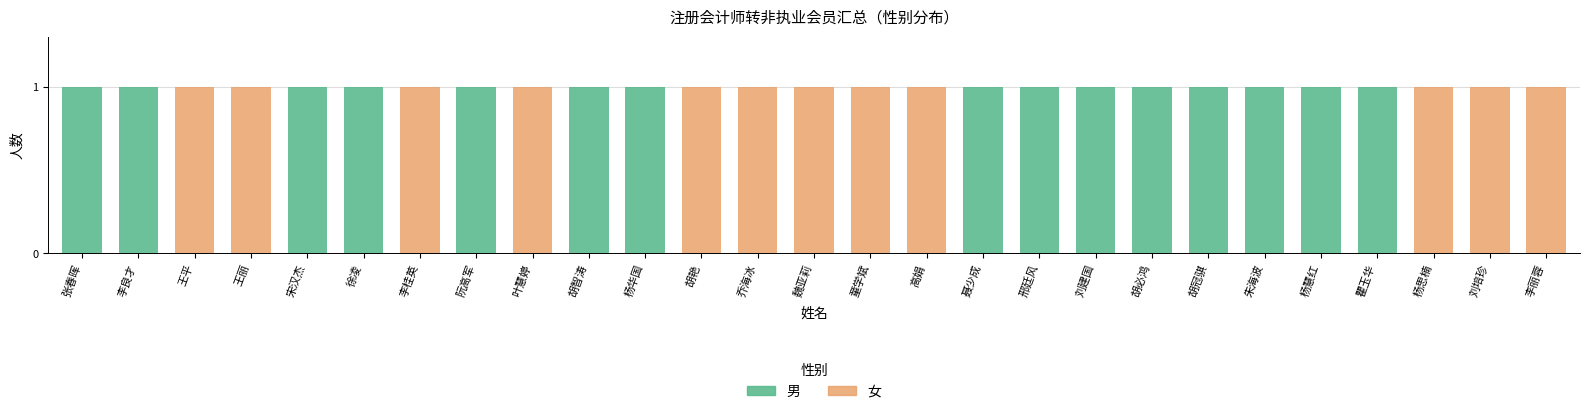

Is it true that 男 equals 1 at 张春晖?

True